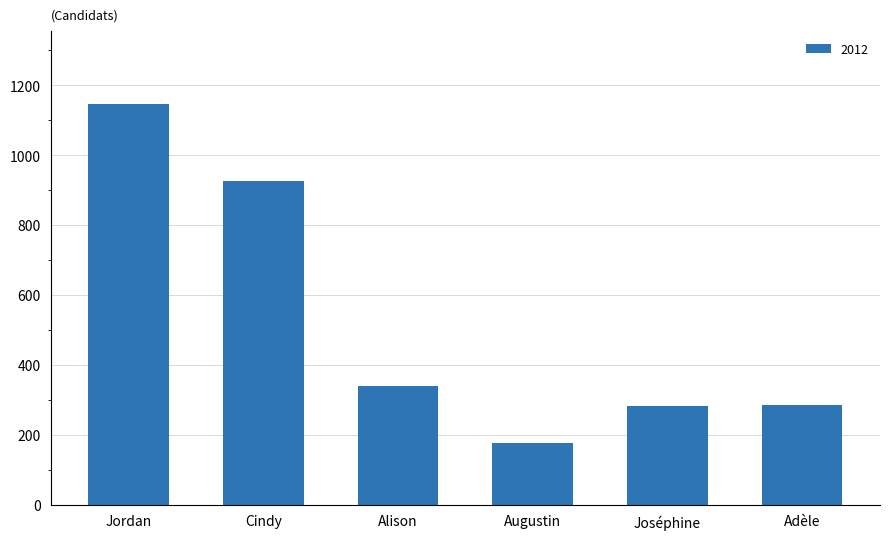

What is the change in value from Alison to Adèle?

-56